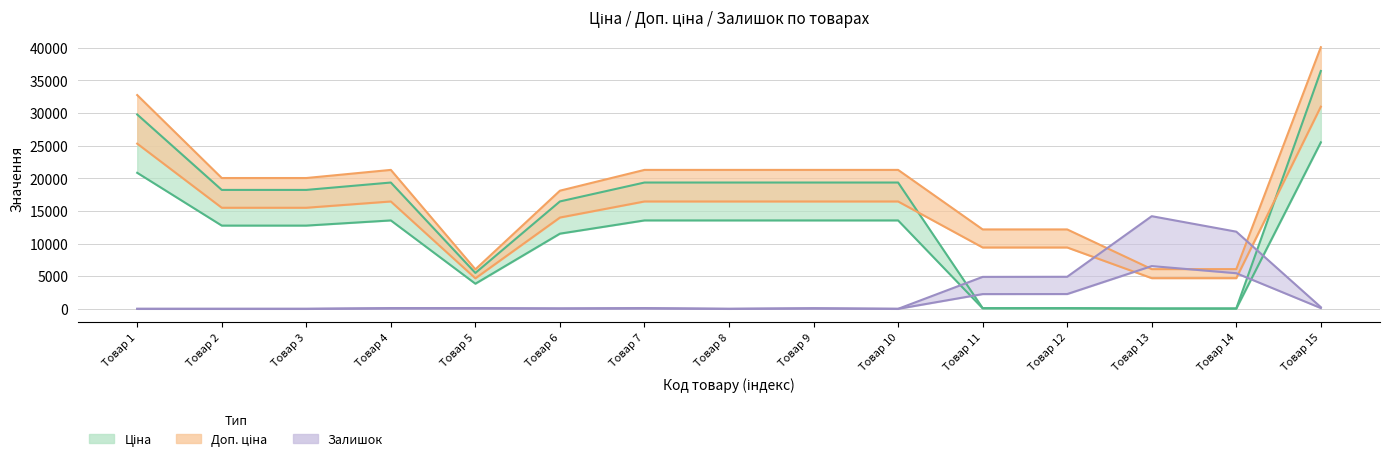

How many lines are shown in the chart?

3